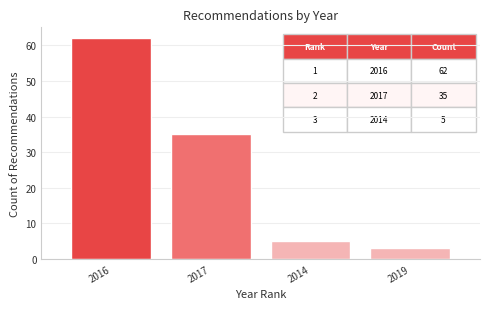

Reading right to left, list all the values displayed in this chart.

2019=3	2014=5	2017=35	2016=62